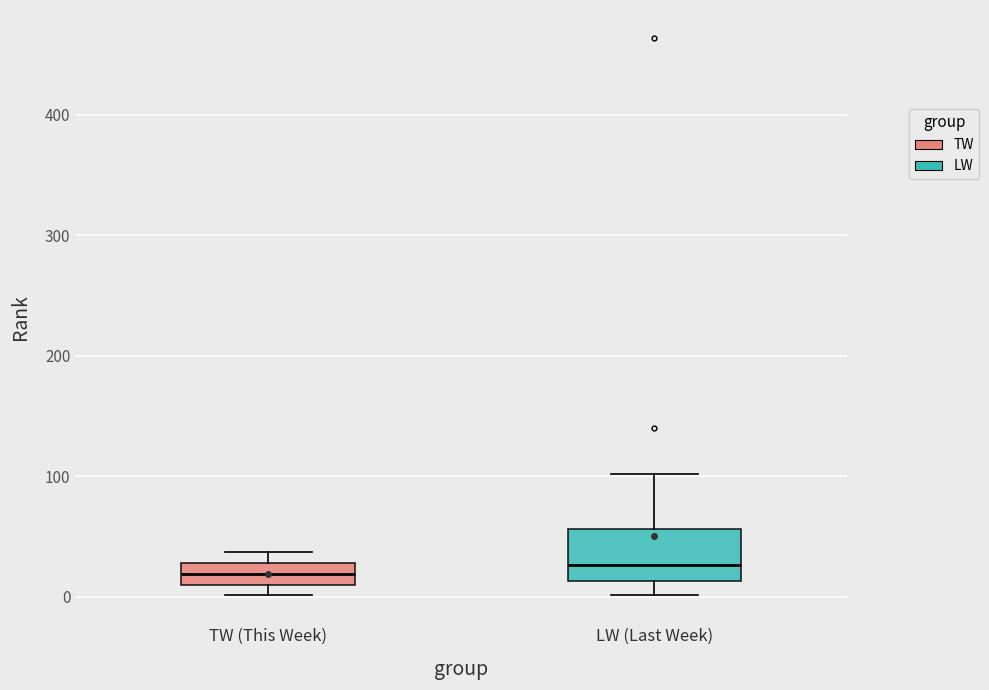

Reading left to right, transcribe this box plot: for each box, give where its median line is, the range the box spans, and where its two whiskers end, as read against the y-axis. The values are not printed on the chart, so give them approximately, as read against the axis.

TW (This Week): median 20, box 10 to 30, whiskers 0 to 40
LW (Last Week): median 30, box 10 to 60, whiskers 0 to 100